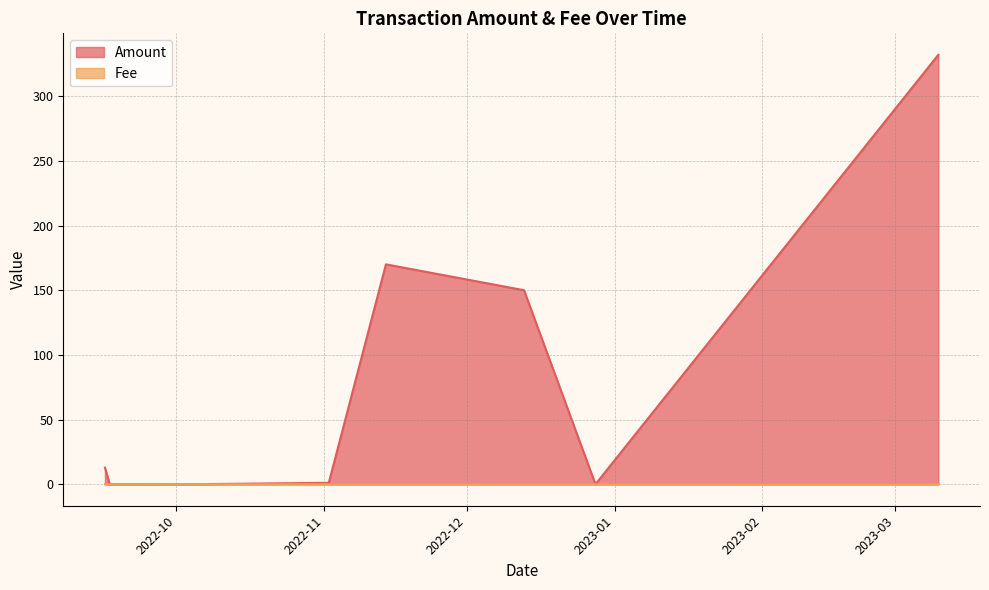

True or false: Amount and Fee cross at least once.

True